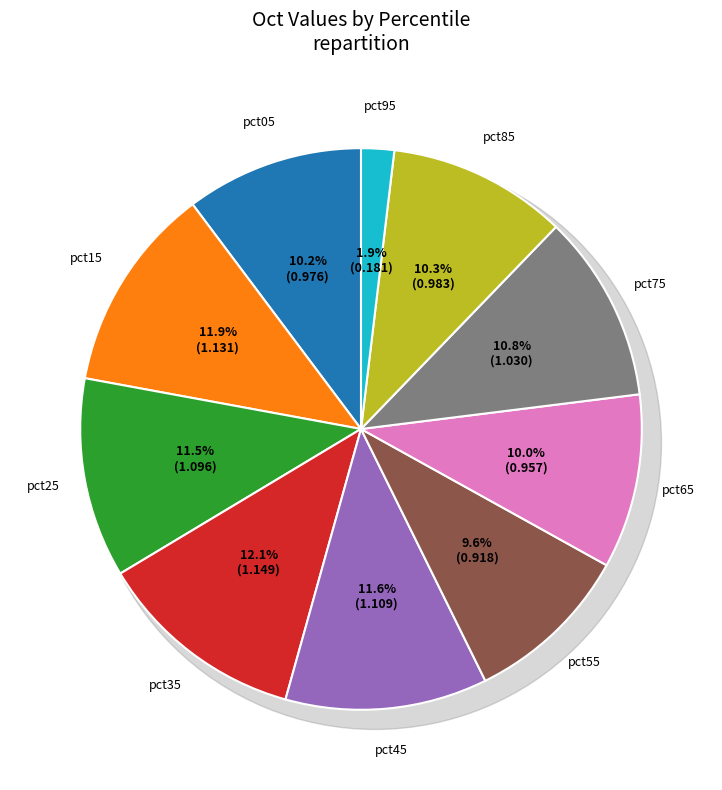

Which category has the smallest portion of the pie?

pct95